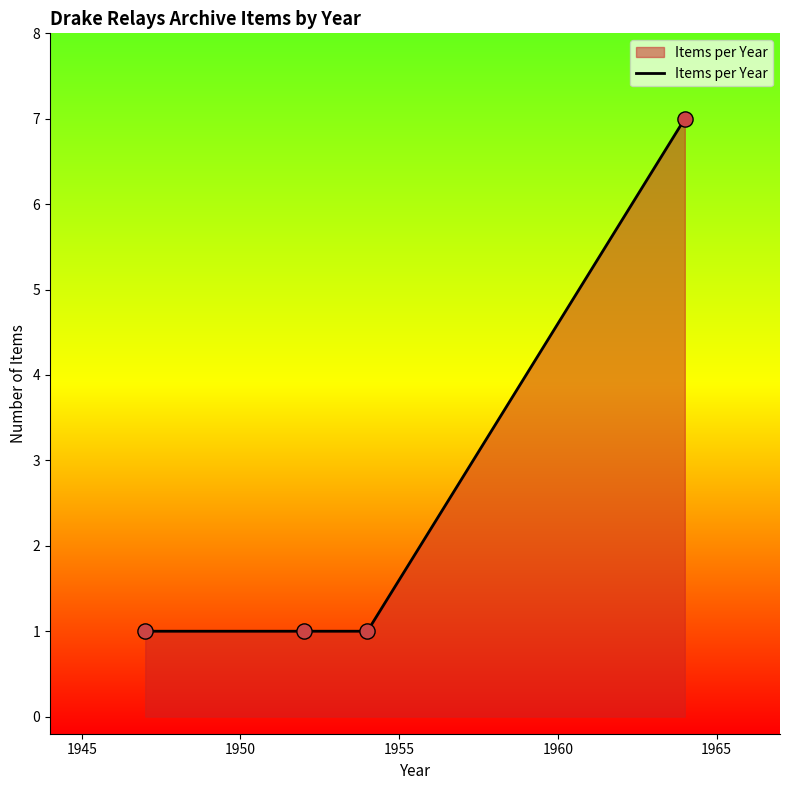

What is the maximum value shown in the chart?

7